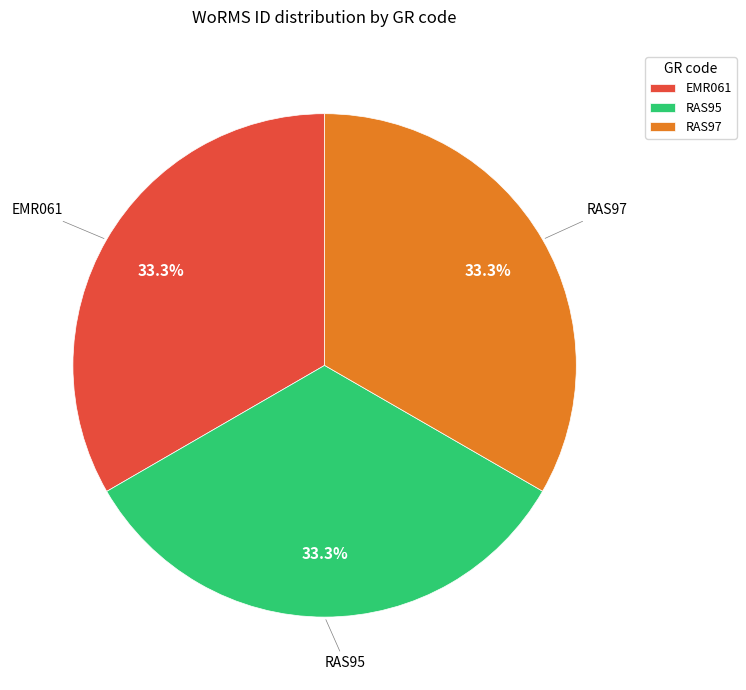

To the nearest percent, what portion does RAS95 represent?

33%